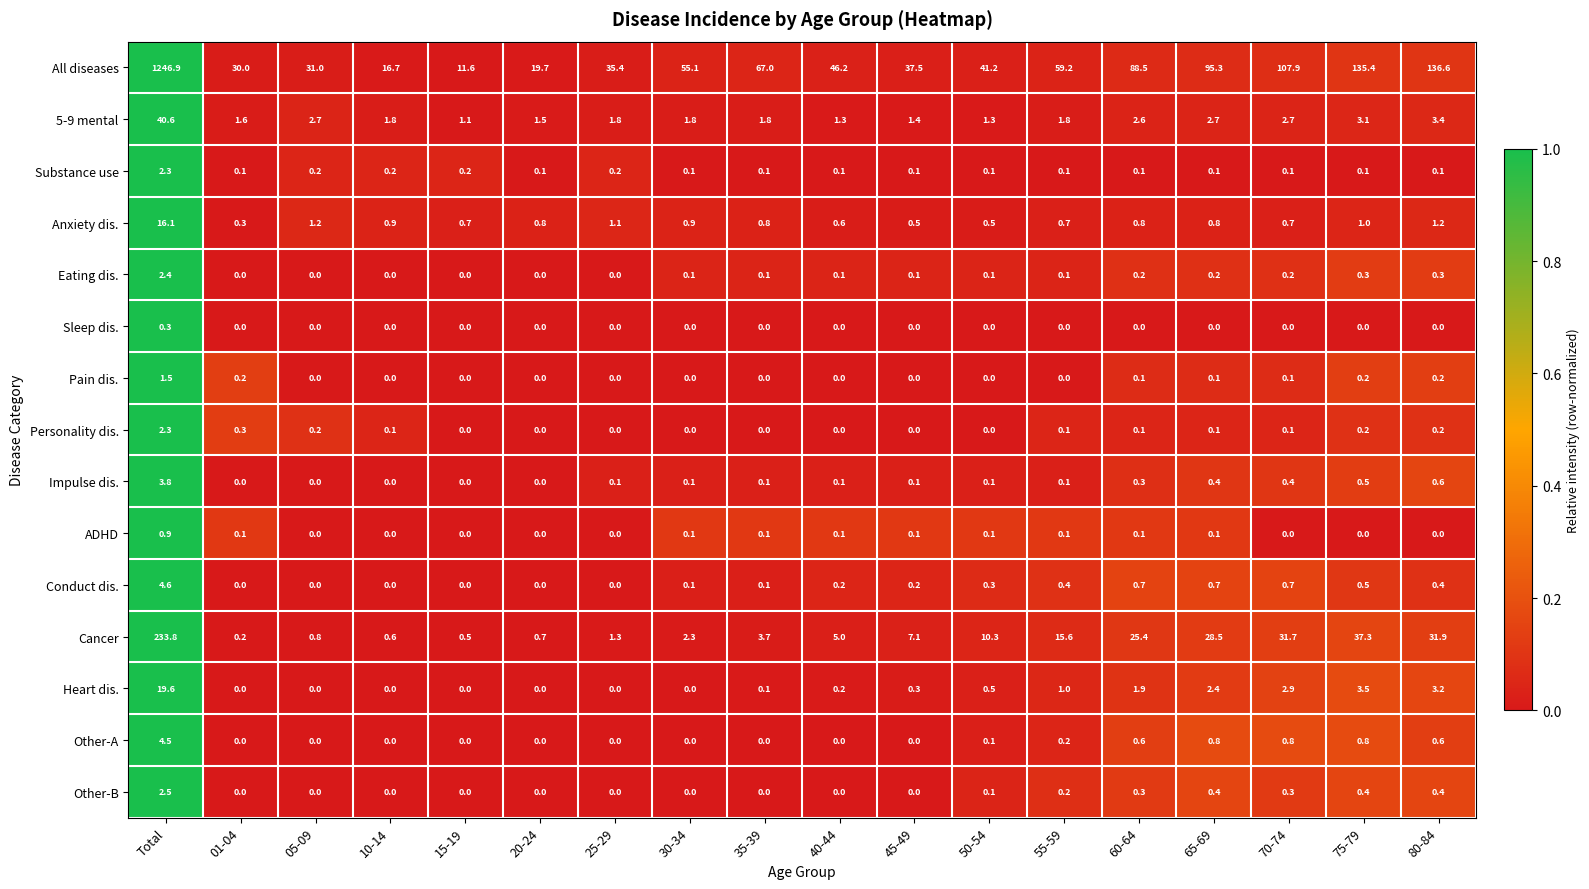

What is the total value across all series at 55-59?

79.6